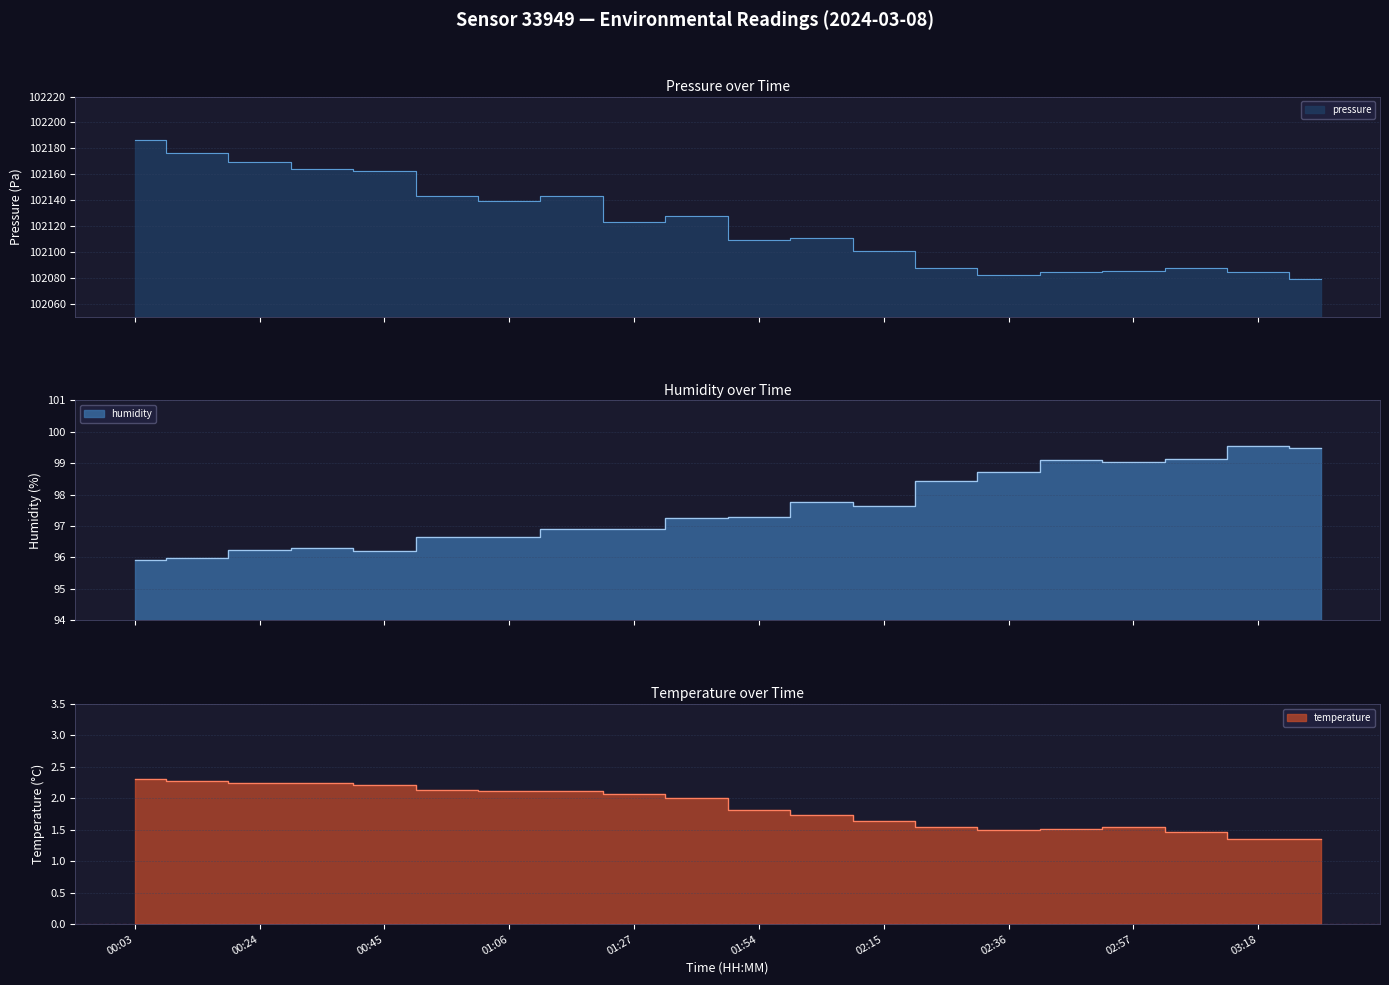

What is the total value across all series at 00:13?

102274.5